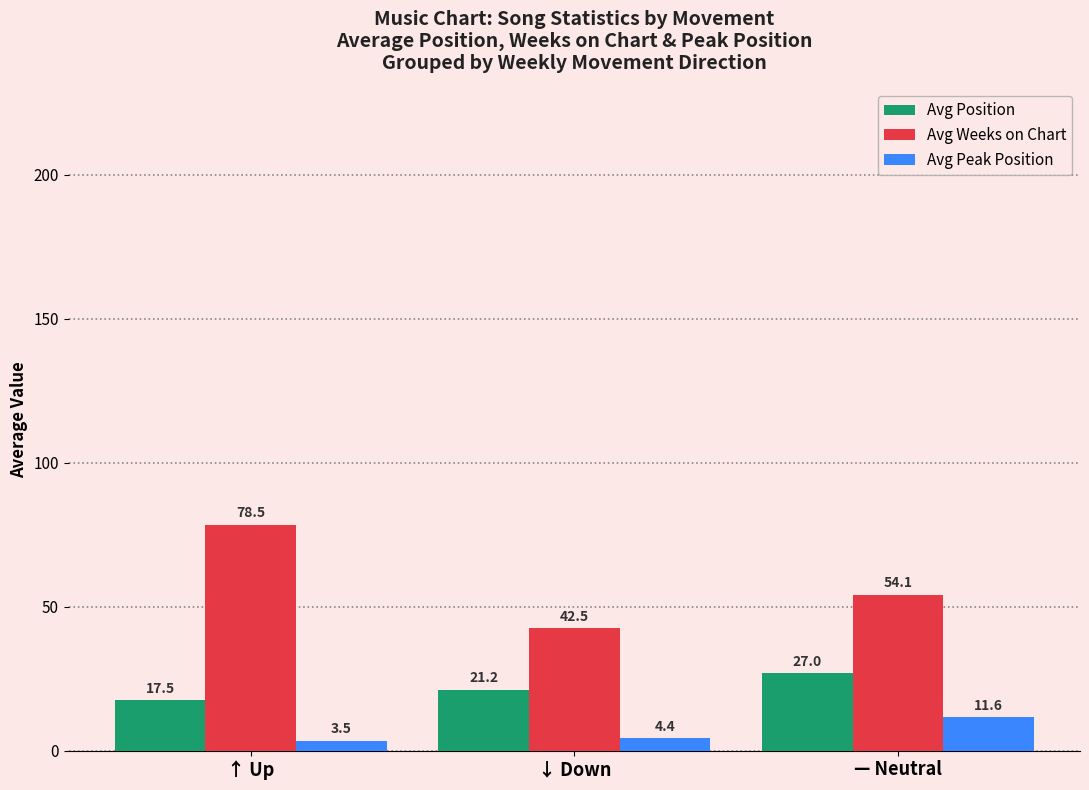

How many bars are there in total?

9